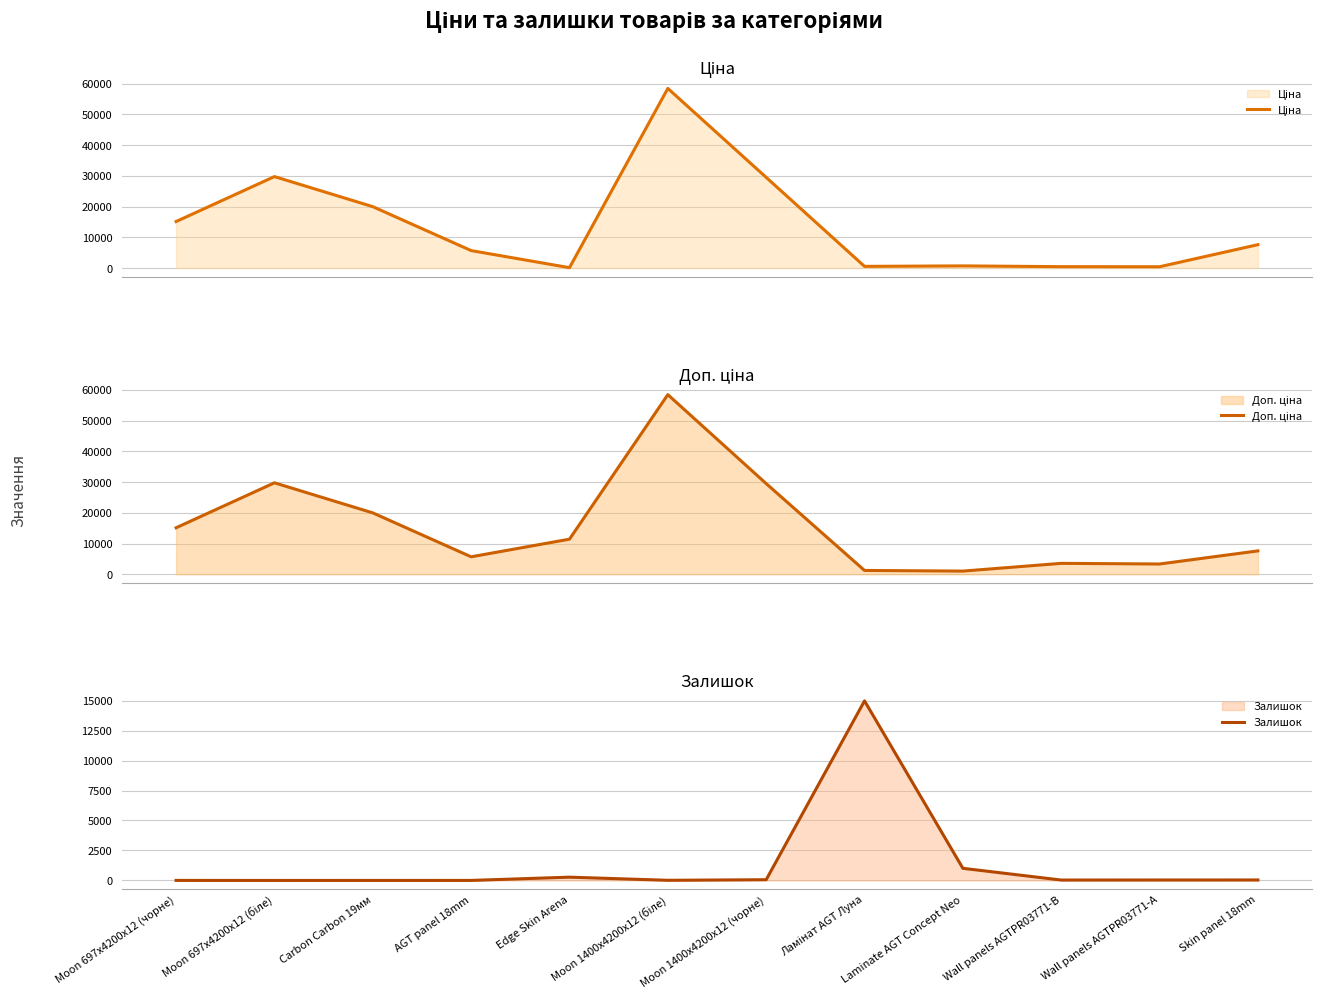

Which series changed the most between Ламінат AGT Луна and Laminate AGT Concept Neo?

Залишок